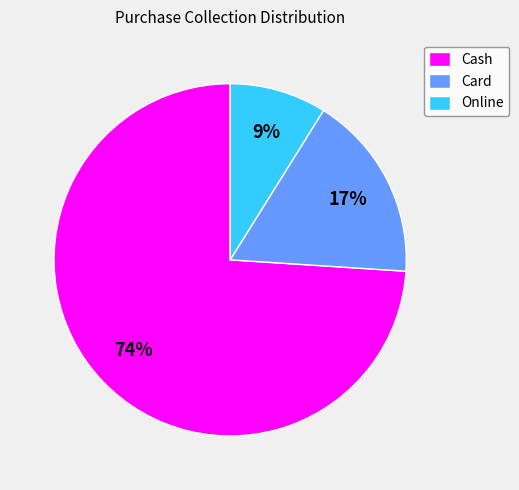

Approximately how many times larger is the value at Card compared to Cash?

0.2